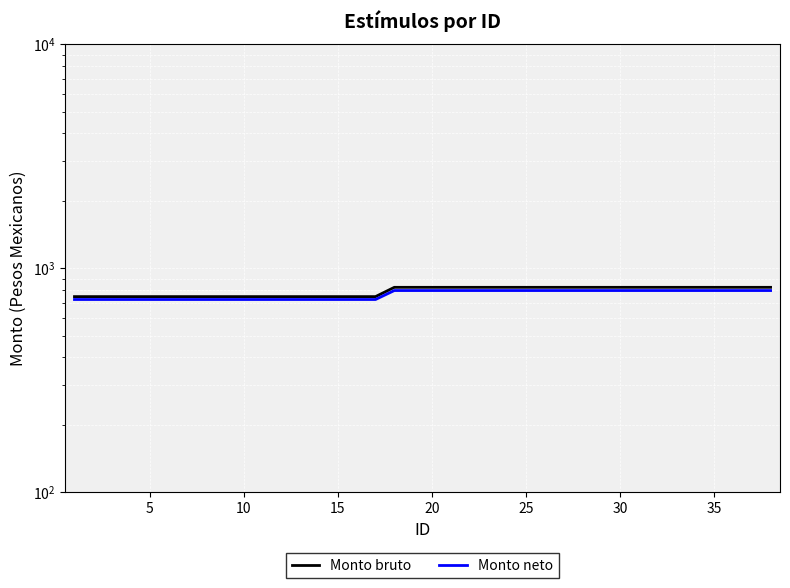

True or false: Monto neto and Monto bruto cross at least once.

False